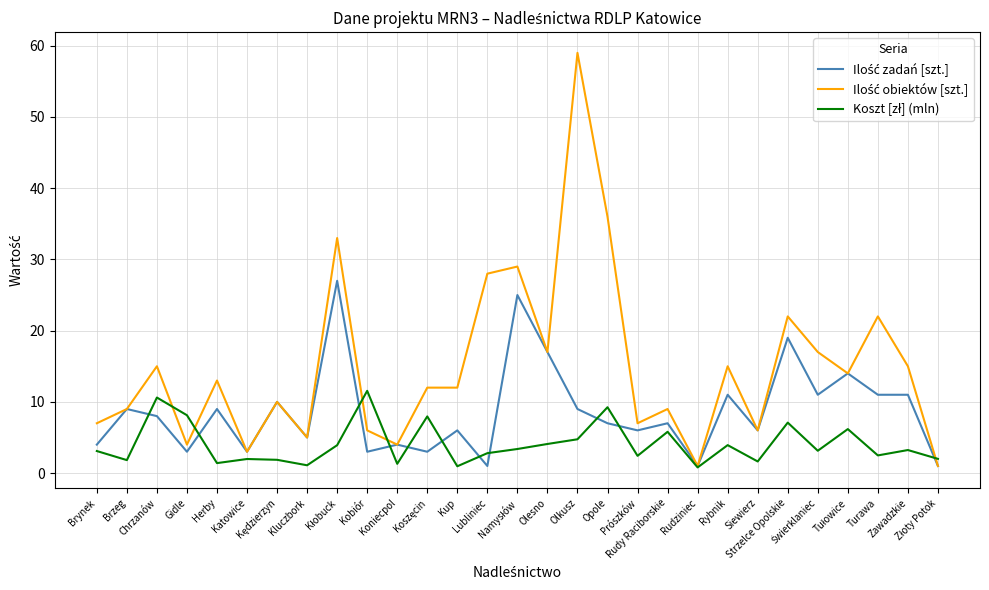

At which label is Ilość obiektów [szt.] closest to 30?

Namysłów